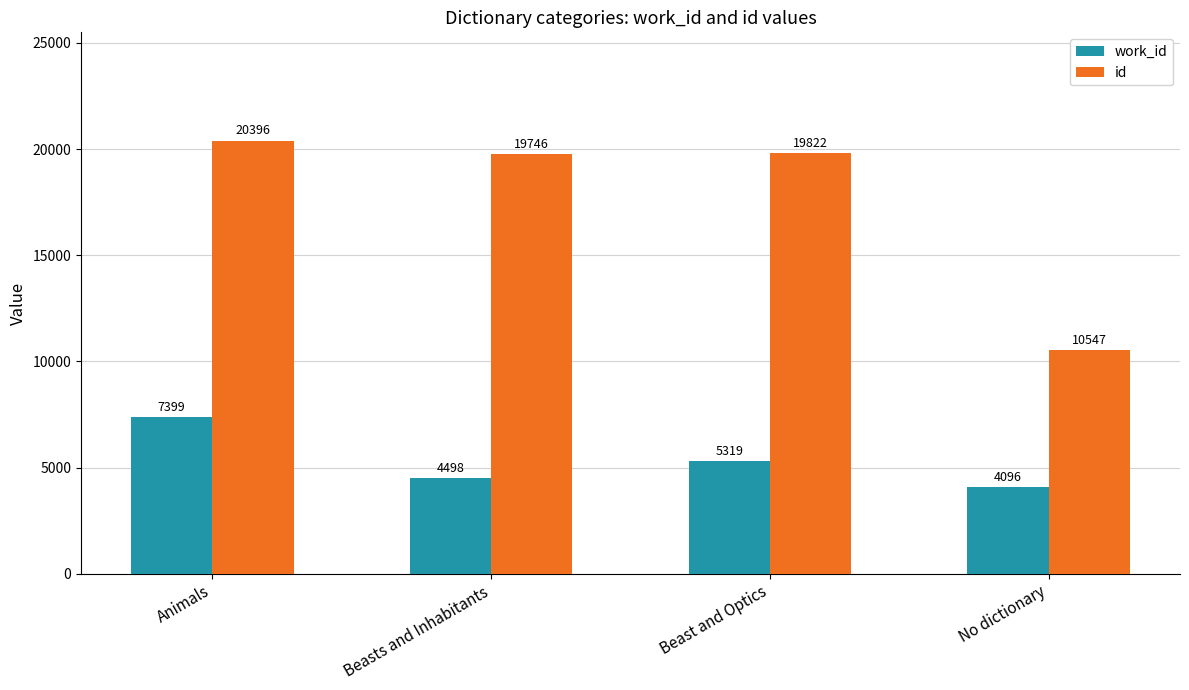

What is the difference between the work_id values at Animals and Beasts and Inhabitants?

2901